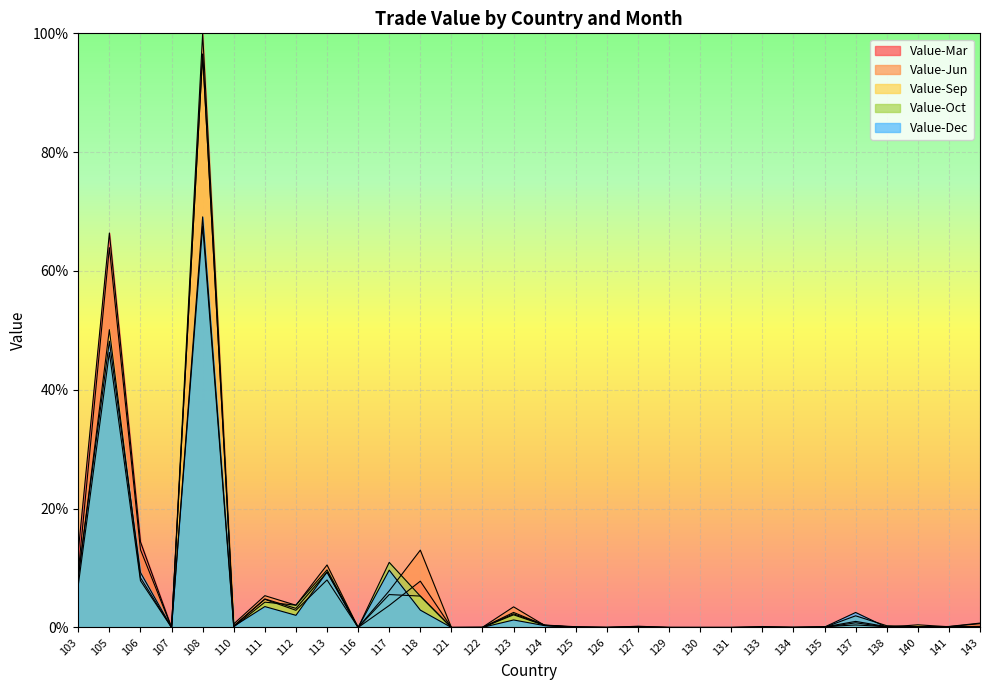

The Value-Sep series shows 0.2 at 140. True or false?

False